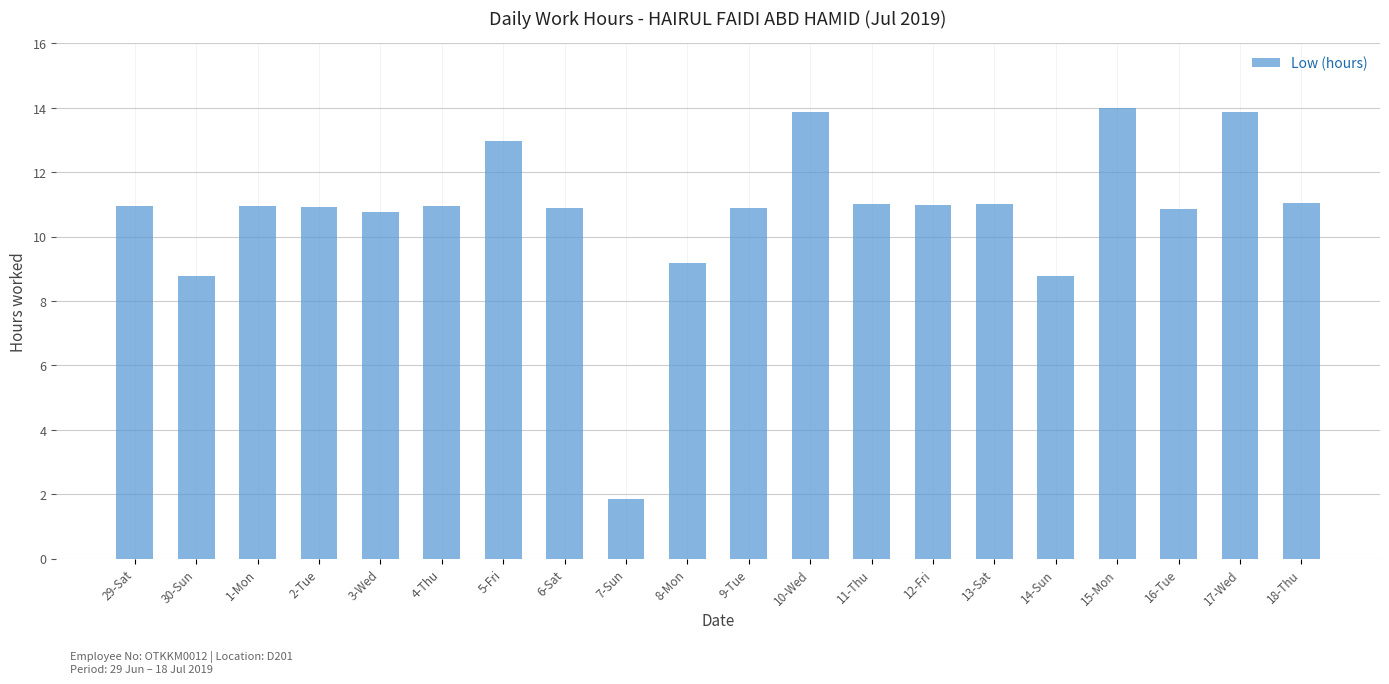

What is the change in value from 1-Mon to 16-Tue?

-0.1